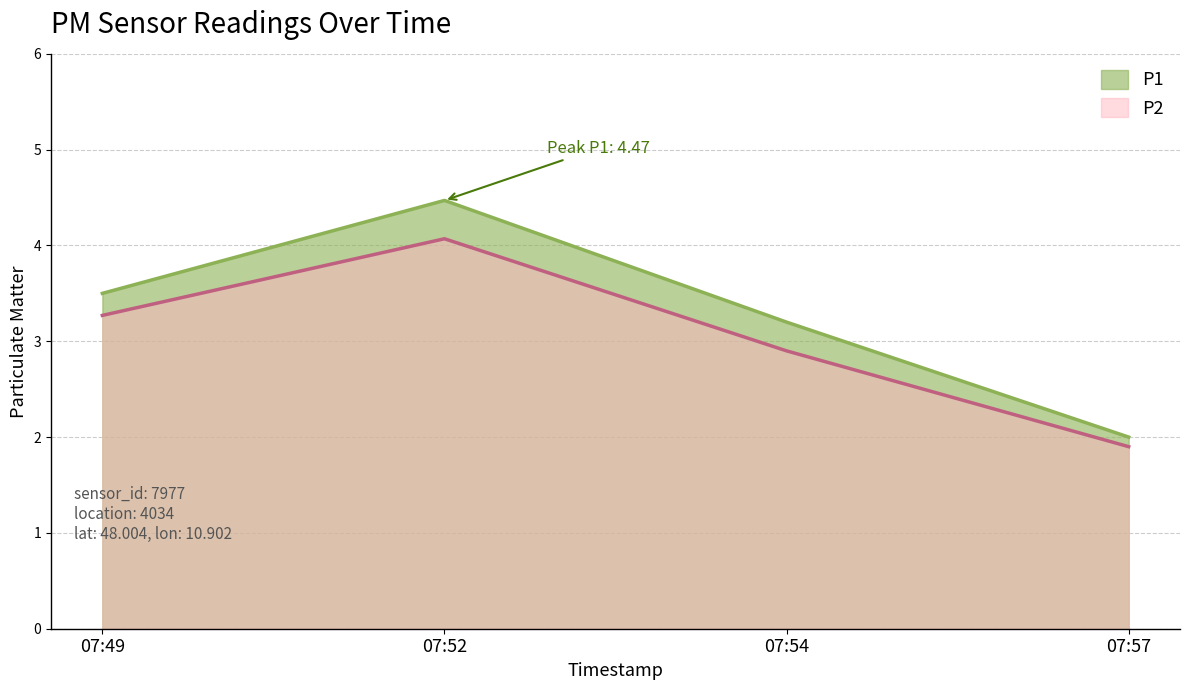

What is the value of the P1 point at the 3rd from the left?

3.2